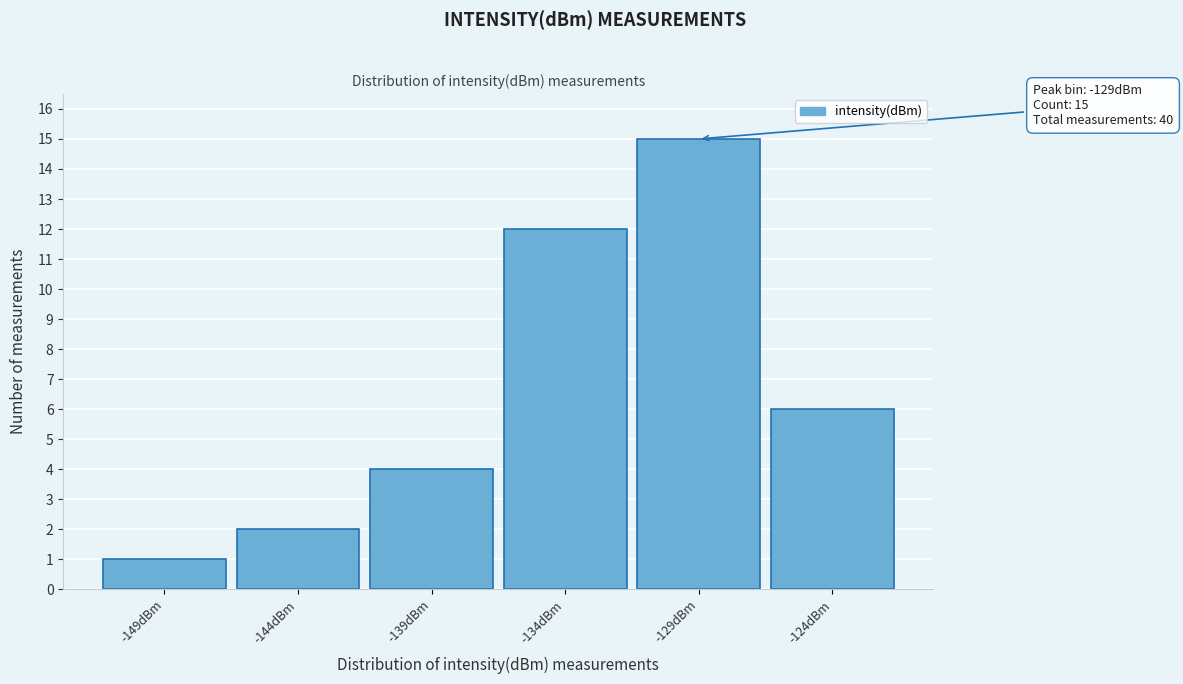

Reading left to right, list all the values displayed in this chart.

1	2	4	12	15	6